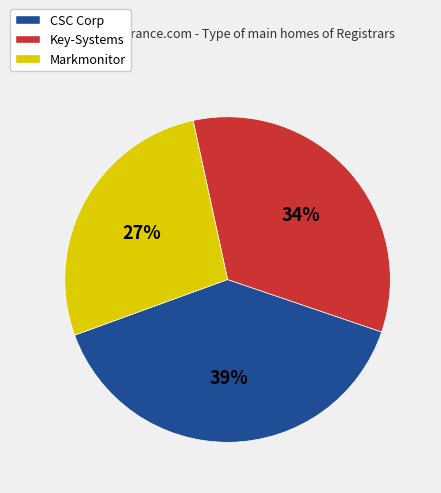

To the nearest percent, what percentage of the pie is Markmonitor?

27%